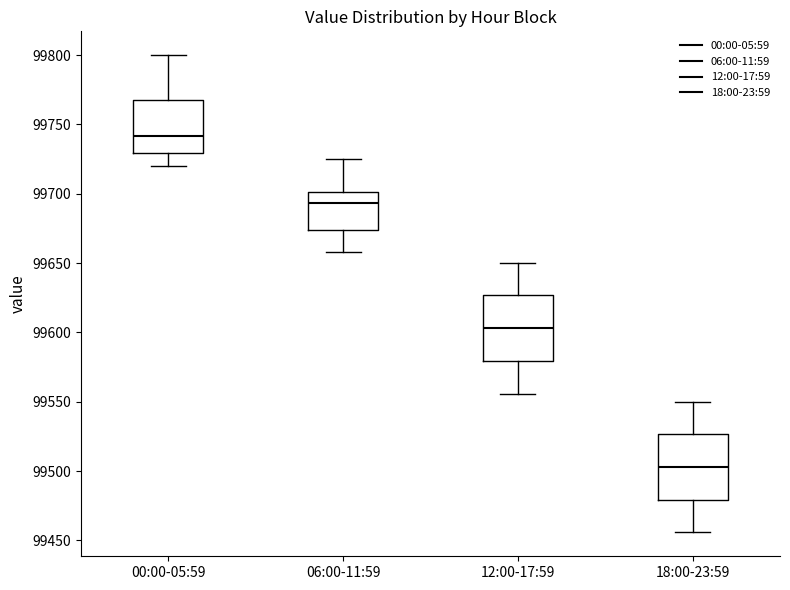

Reading left to right, read every box against the y-axis: the position of its median line, the range the box covers, and the ends of its whiskers. The values are not printed on the chart, so give them approximately, as read against the axis.

00:00-05:59: median 99740, box 99730 to 99770, whiskers 99720 to 99800
06:00-11:59: median 99695, box 99675 to 99700, whiskers 99660 to 99725
12:00-17:59: median 99605, box 99580 to 99625, whiskers 99555 to 99650
18:00-23:59: median 99505, box 99480 to 99525, whiskers 99455 to 99550